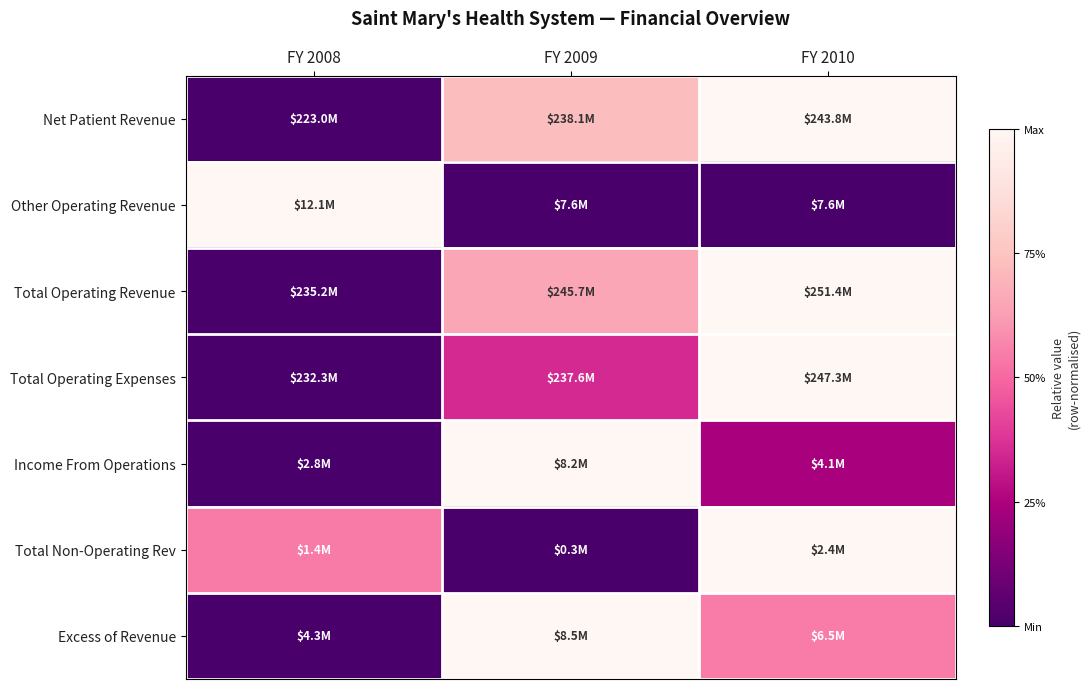

Reading right to left, transcribe all the data shown in this chart.

Net Patient Revenue: FY 2010=1.0	FY 2009=0.7	FY 2008=0.0
Other Operating Revenue: FY 2010=0.0	FY 2009=0.0	FY 2008=1.0
Total Operating Revenue: FY 2010=1.0	FY 2009=0.7	FY 2008=0.0
Total Operating Expenses: FY 2010=1.0	FY 2009=0.3	FY 2008=0.0
Income From Operations: FY 2010=0.2	FY 2009=1.0	FY 2008=0.0
Total Non-Operating Rev: FY 2010=1.0	FY 2009=0.0	FY 2008=0.5
Excess of Revenue: FY 2010=0.5	FY 2009=1.0	FY 2008=0.0